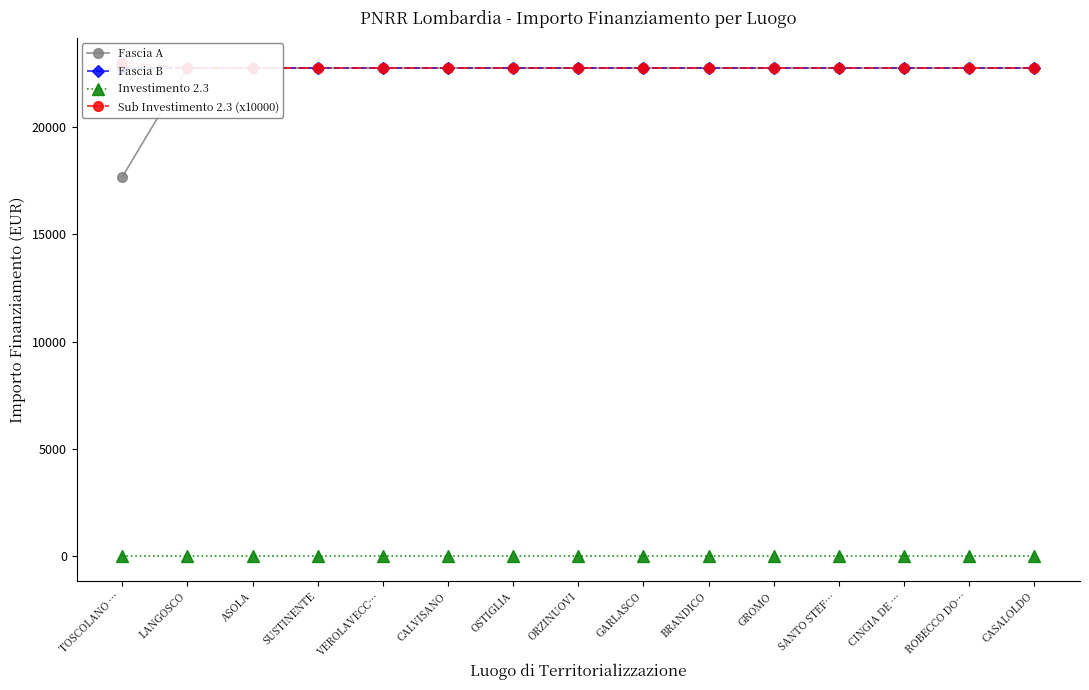

What is the label of the 5th point from the left?

VEROLAVECC…